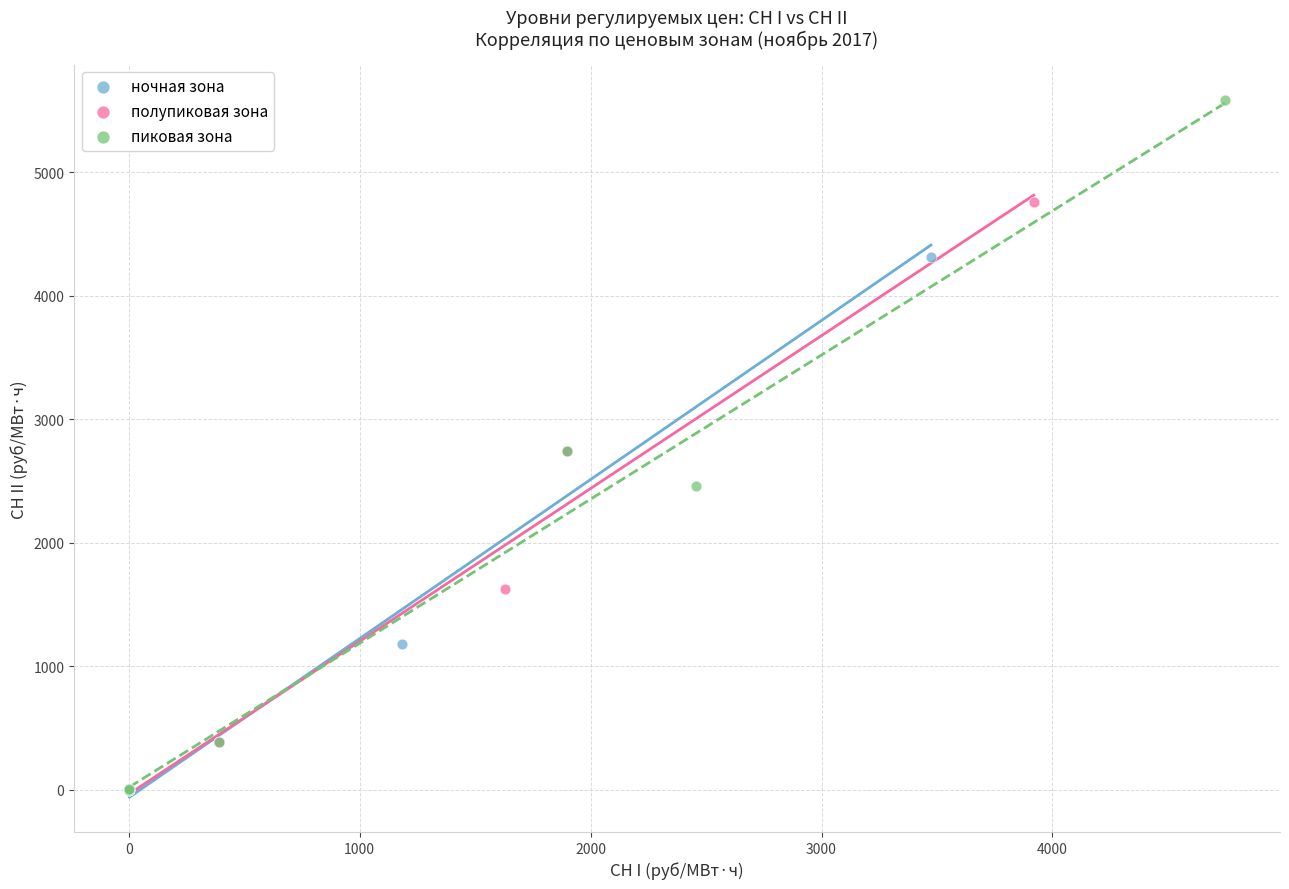

What are all the series names shown in the legend?

ночная зона, полупиковая зона, пиковая зона